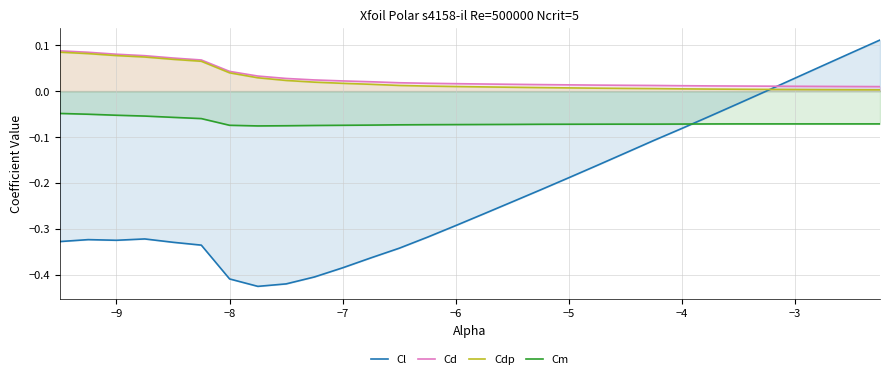

True or false: Cd and Cm cross at least once.

False